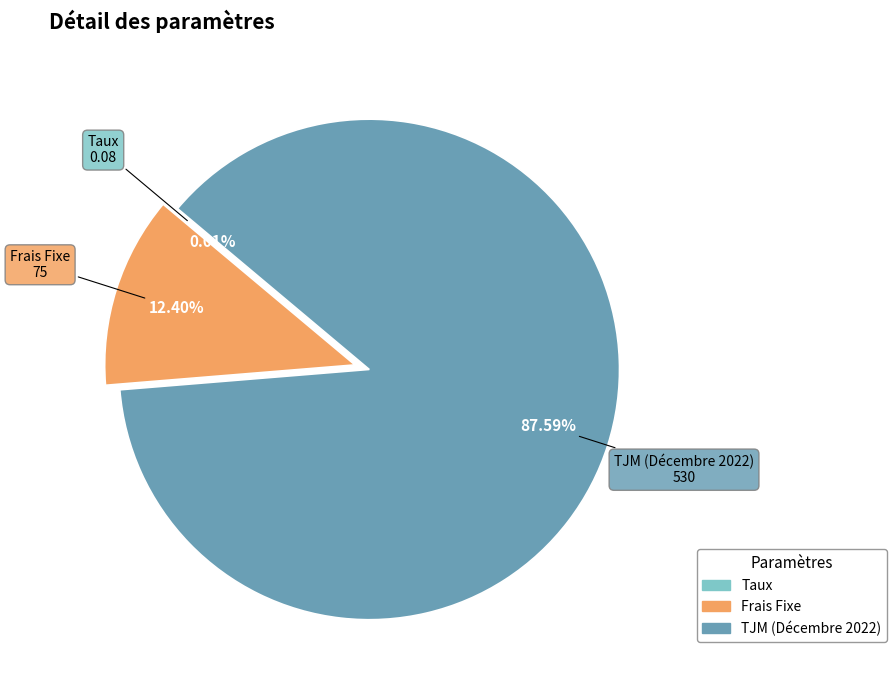

Combined, do Frais Fixe and TJM (Décembre 2022) account for over 50%?

Yes